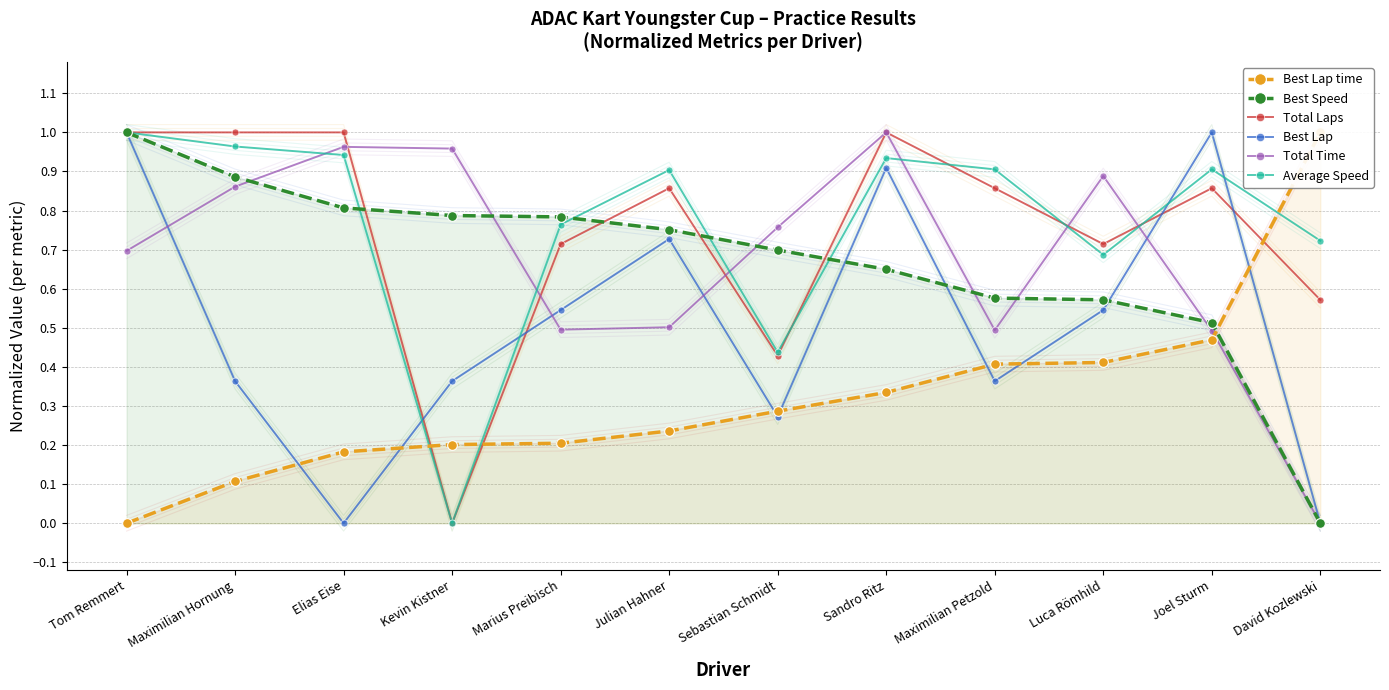

In Best Lap, how many points are higher than both neighbors (excluding endpoints)?

3